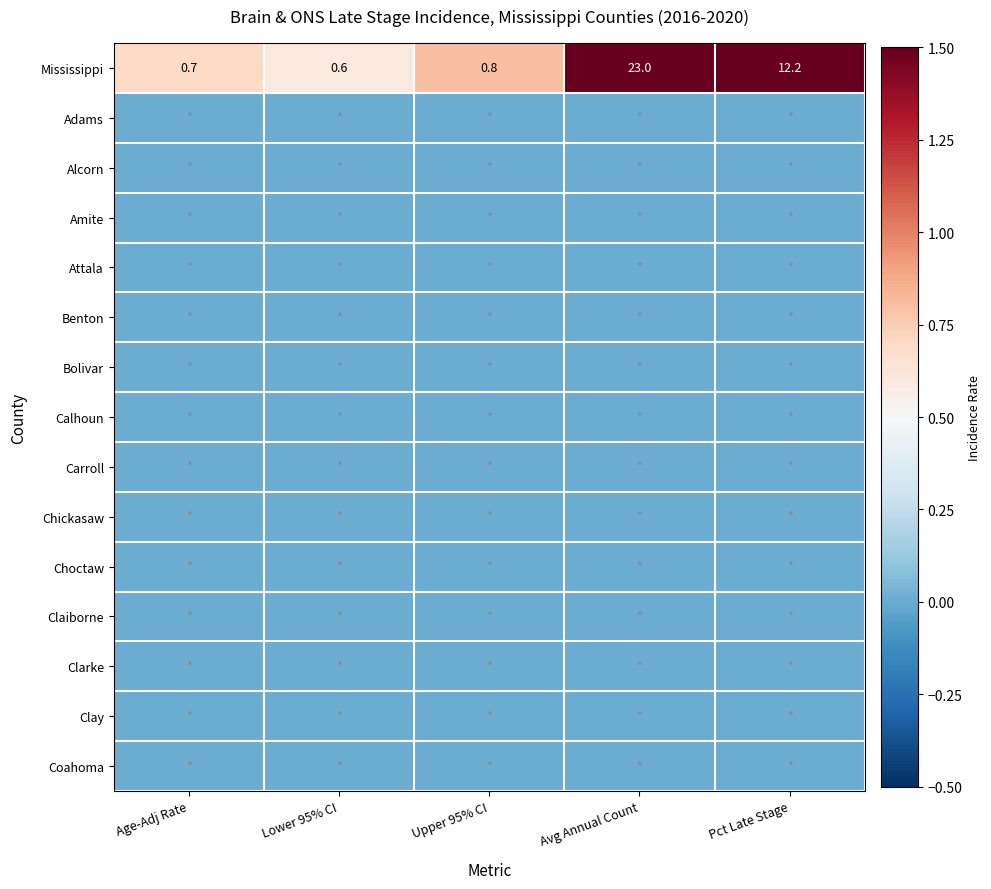

Which series changed the most between Age-Adj Rate and Avg Annual Count?

Mississippi